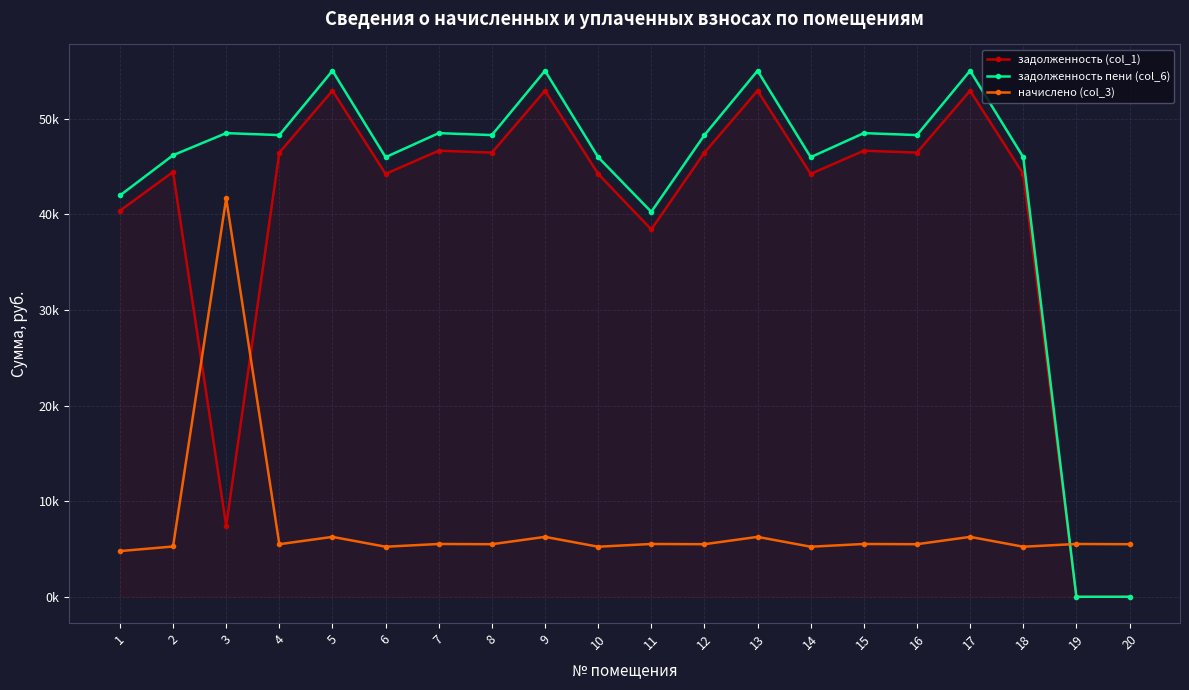

How many interior local valleys does the задолженность пени (col_6) series have?

6